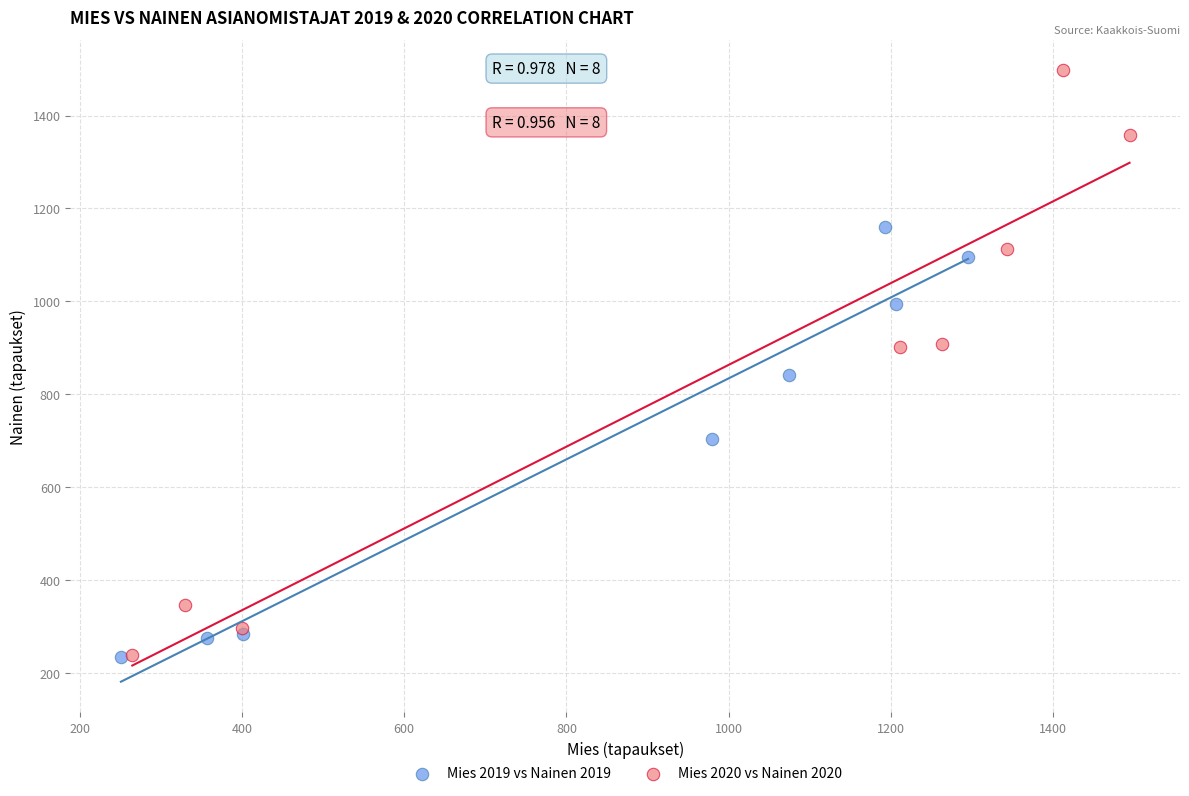

What are all the series names shown in the legend?

Mies 2019 vs Nainen 2019, Mies 2020 vs Nainen 2020